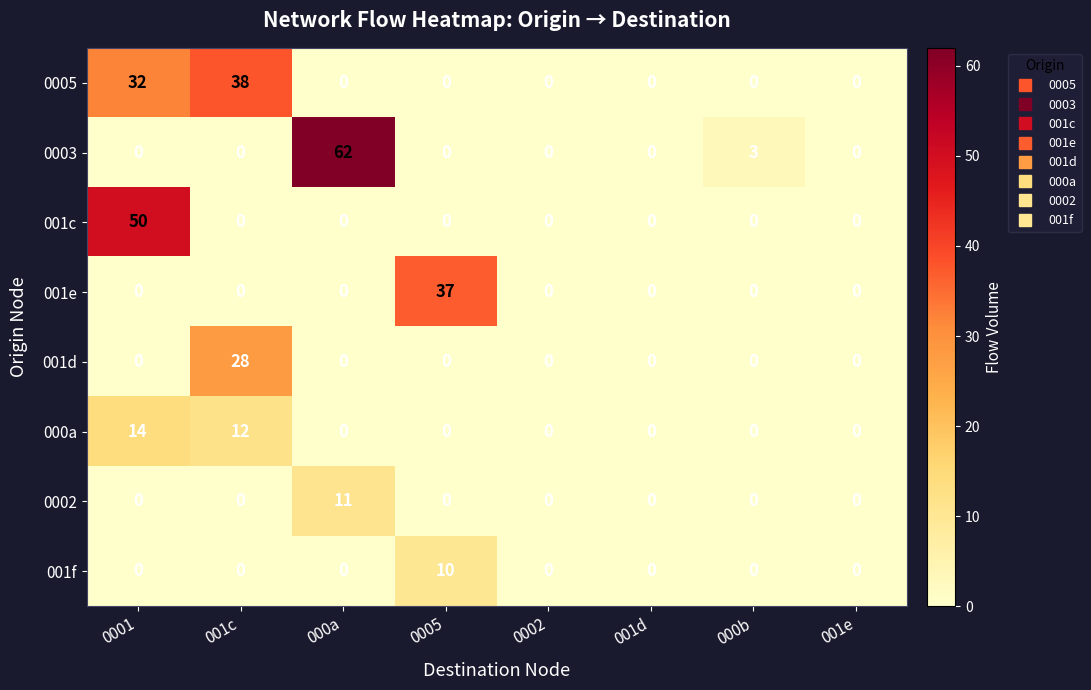

Between 001c and 001e, which series saw the biggest shift?

0005